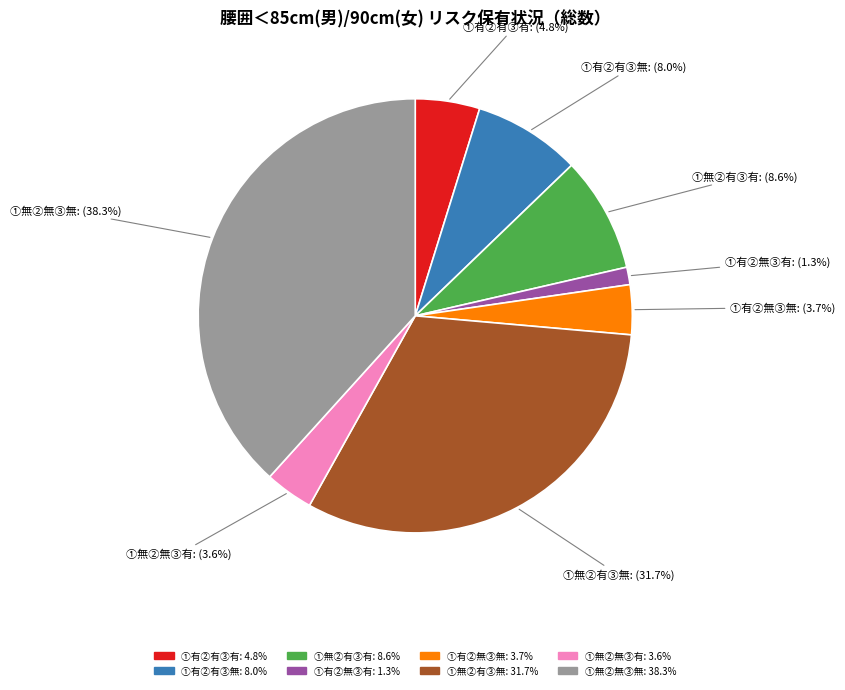

Count the number of slices in the pie.

8